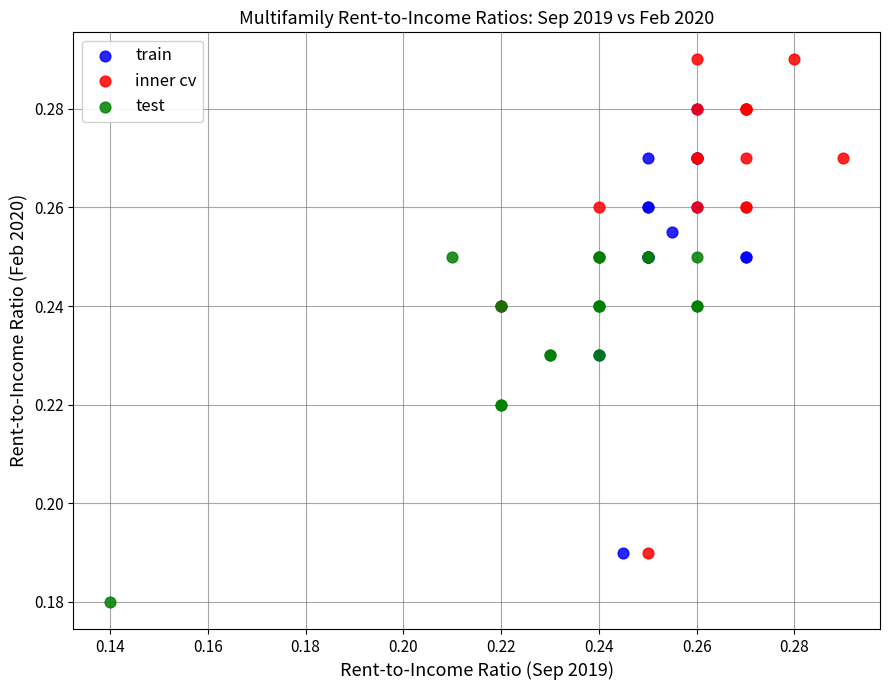

Which series has the largest Y range (max minus min)?

inner cv